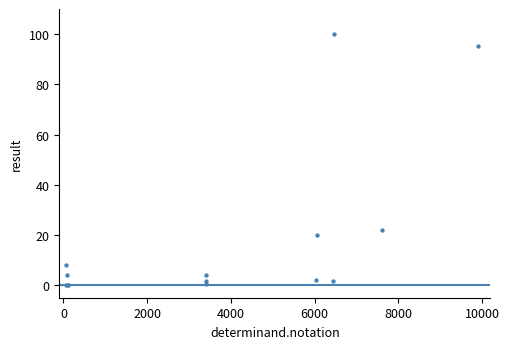

What Y value in the scatter plot is closest to 50?

21.9